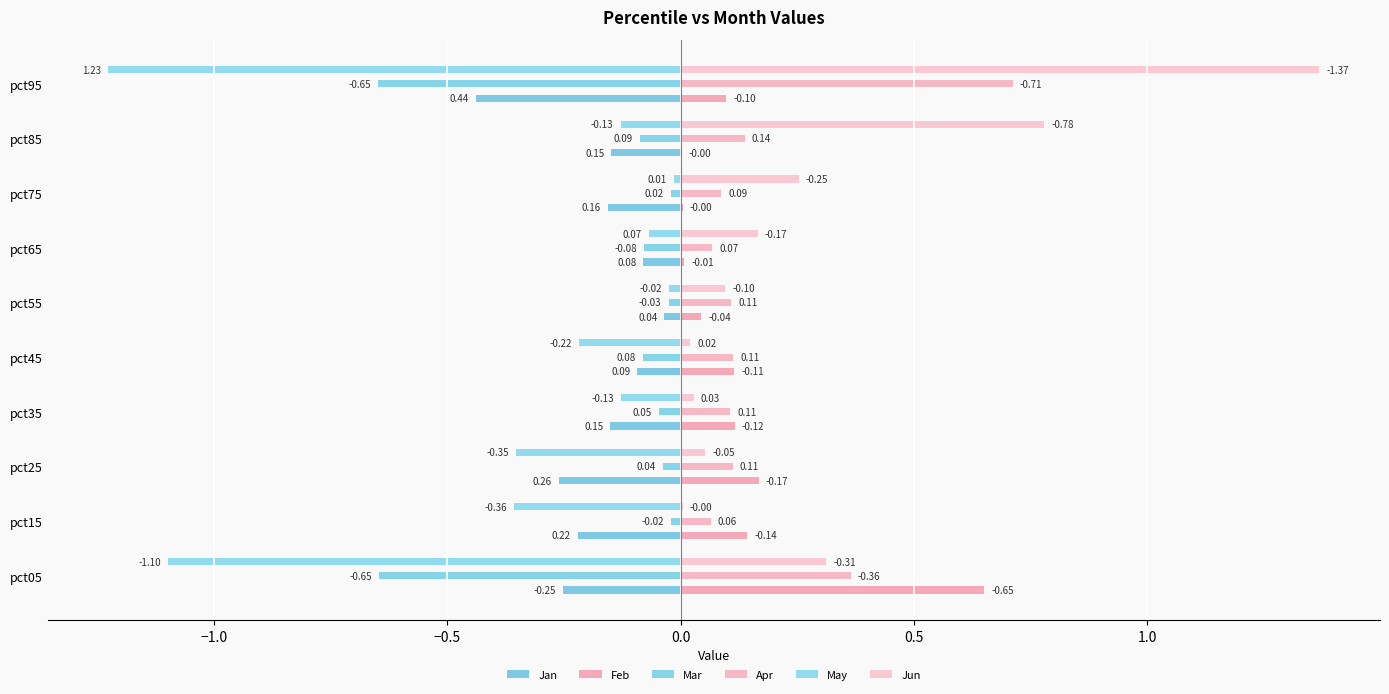

Count the number of categories in the chart.

10